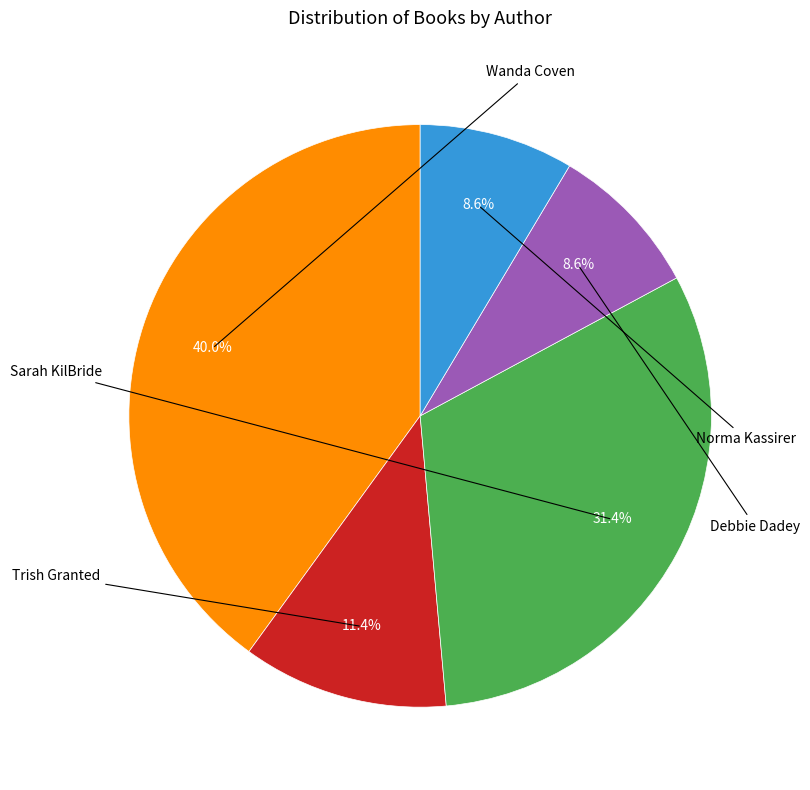

Is there a majority slice in this chart?

No